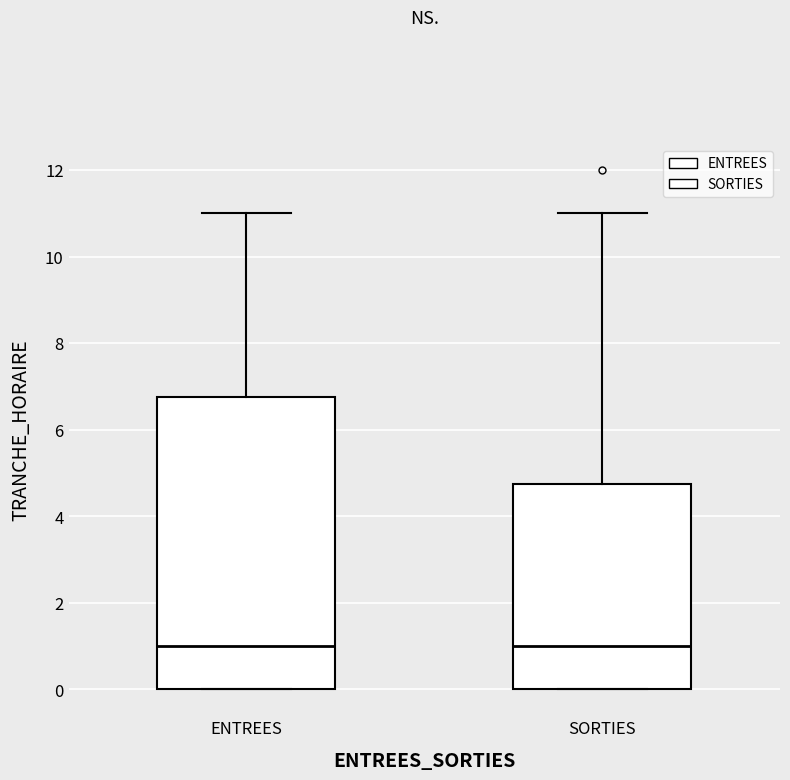

Where does the upper whisker of the box for SORTIES end on the y-axis? The values are not printed on the chart, so give them approximately, as read against the axis.

11.0